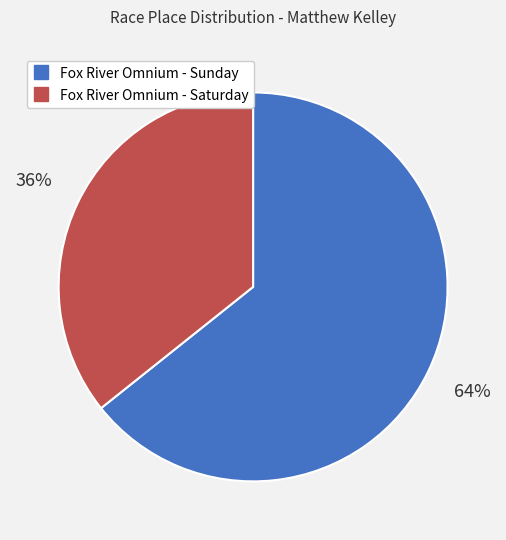

Rank the categories by value from lowest to highest.

Fox River Omnium - Saturday, Fox River Omnium - Sunday